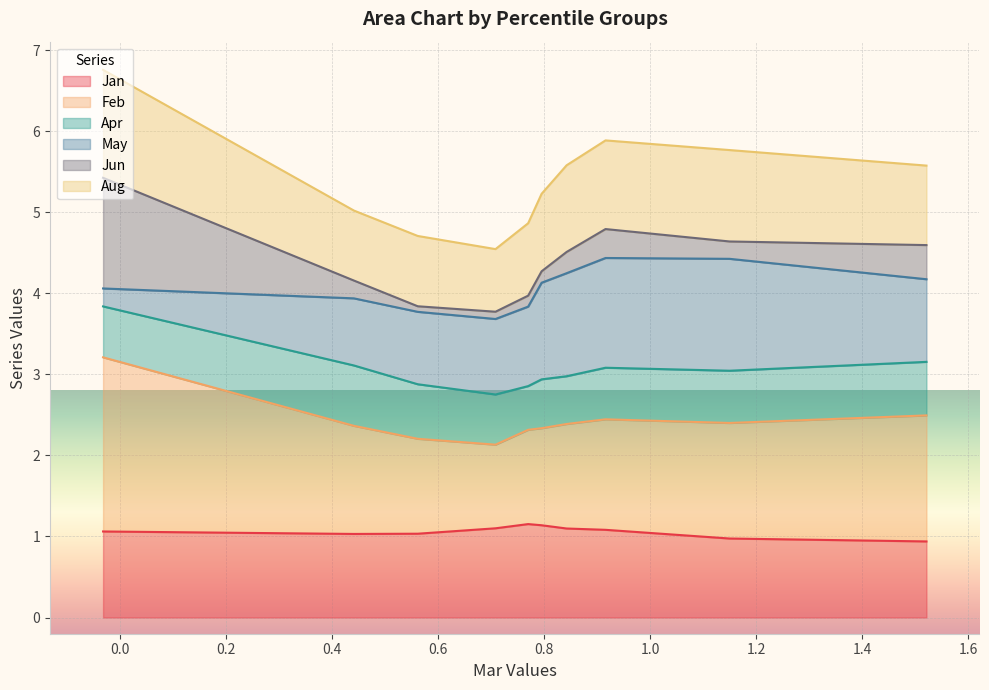

What is the lowest value of the Jan series?

0.9